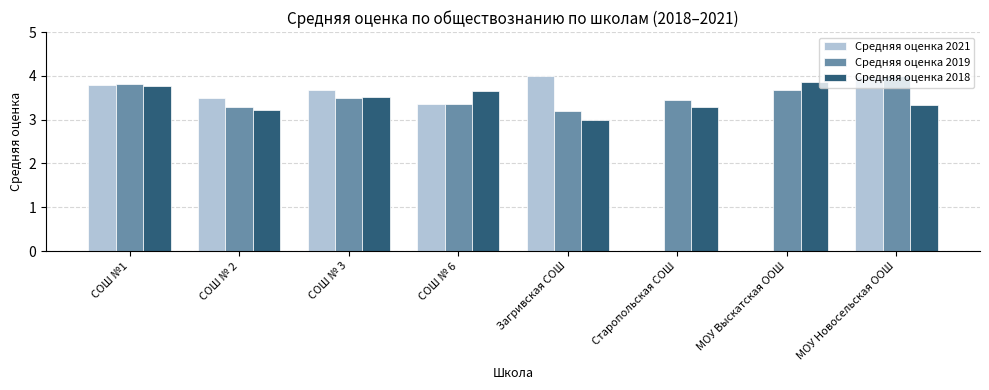

The Средняя оценка 2019 series shows 3.4 at СОШ № 6. True or false?

True